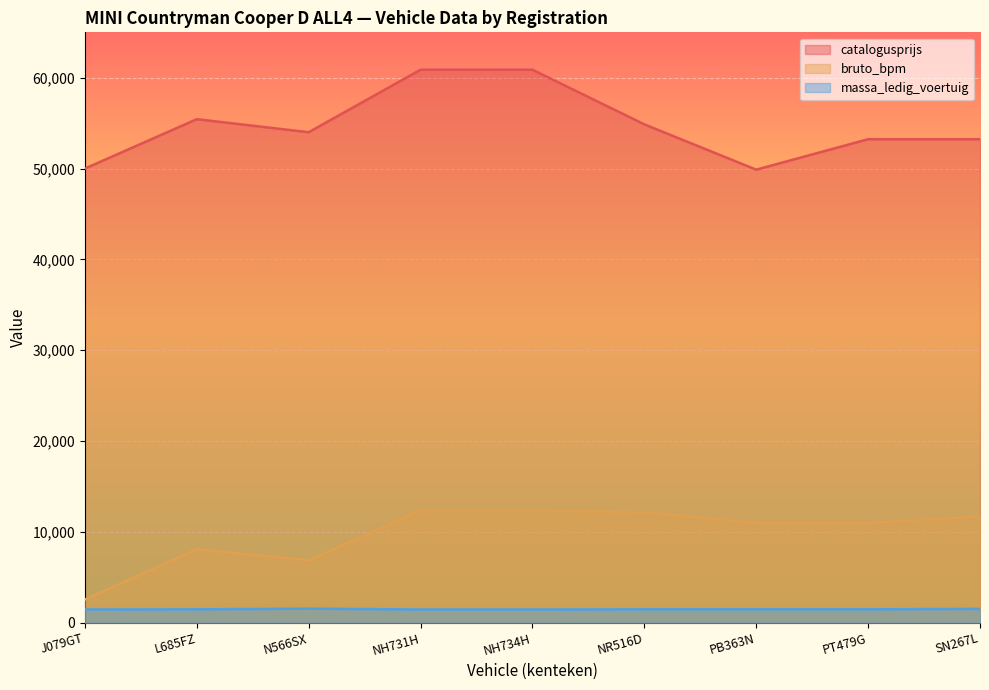

The value of massa_ledig_voertuig at NH731H is 859. True or false?

False